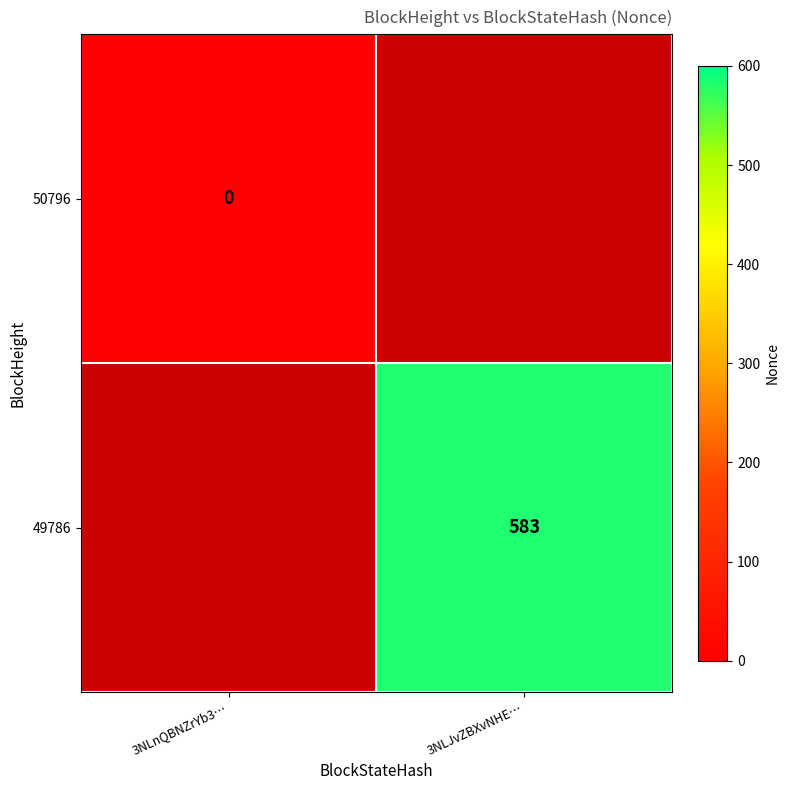

The 49786 series shows 235 at 3NLJvZBXvNHE…. True or false?

False